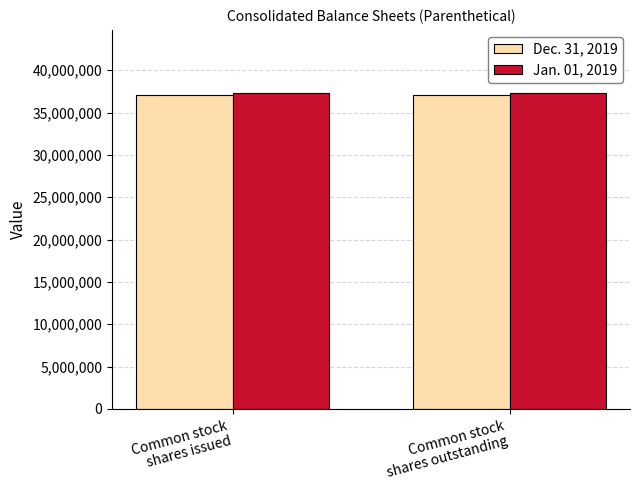

Reading left to right, list all the values displayed in this chart.

Dec. 31, 2019: 37059202	37059202
Jan. 01, 2019: 37305342	37305342